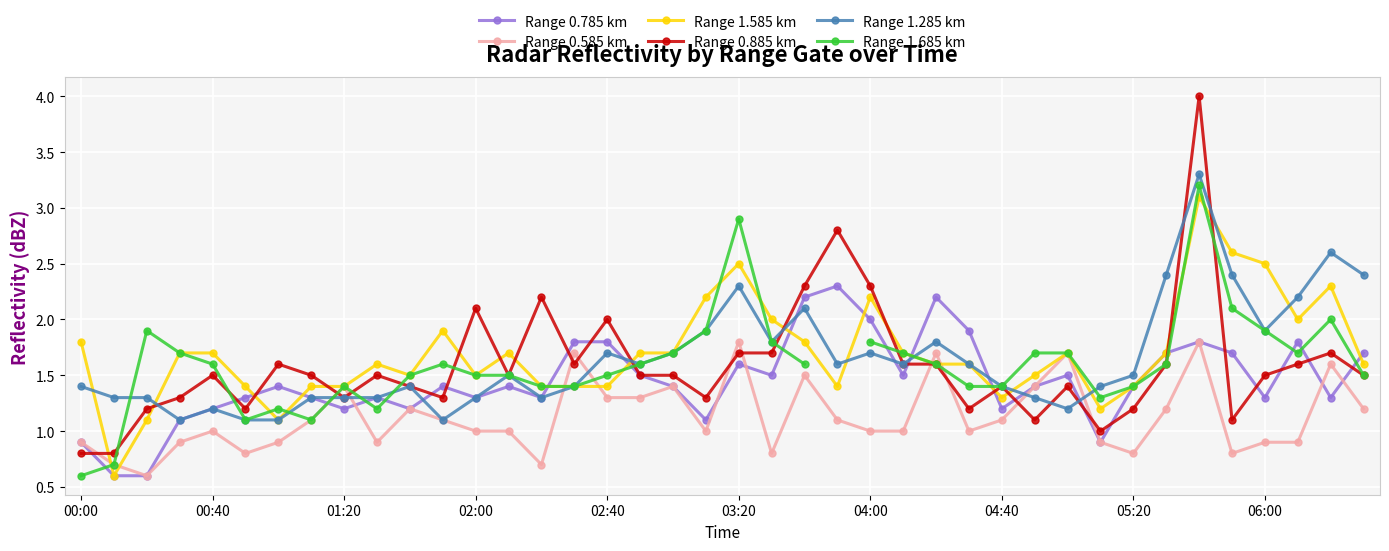

True or false: Range 1.585 km has more than 1 interior local peaks.

True